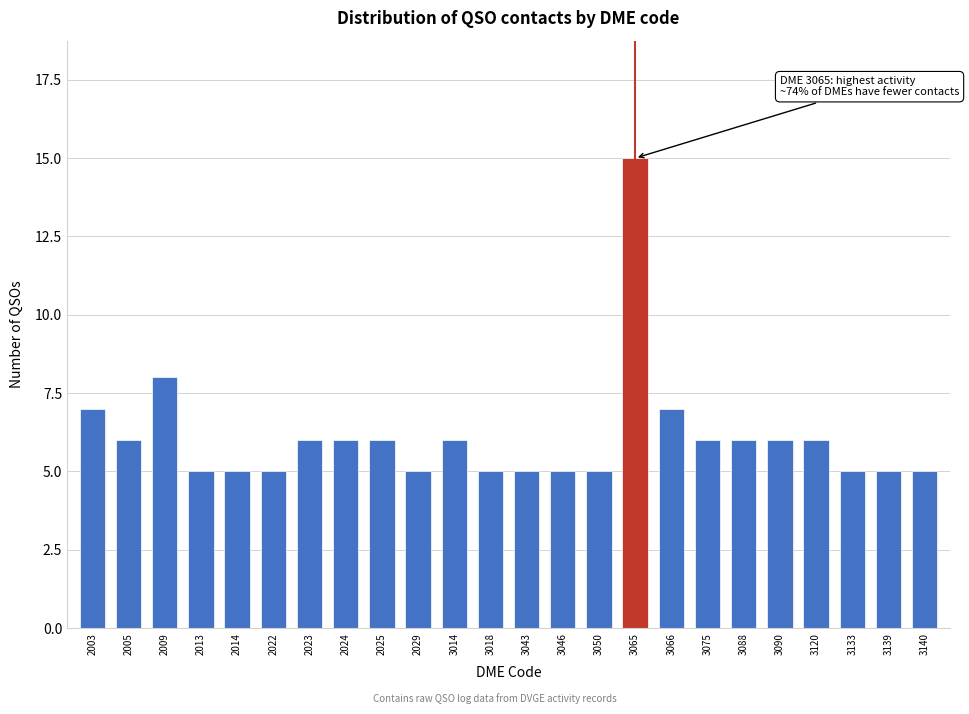

Reading left to right, list all the values displayed in this chart.

7	6	8	5	5	5	6	6	6	5	6	5	5	5	5	15	7	6	6	6	6	5	5	5